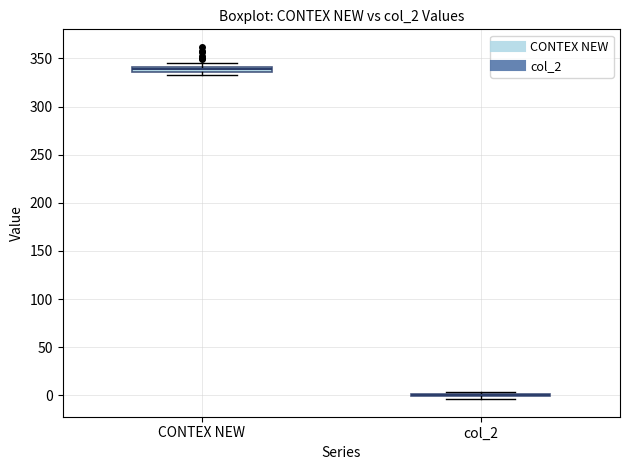

Where is the lower edge of the box for CONTEX NEW on the y-axis? The values are not printed on the chart, so give them approximately, as read against the axis.

335